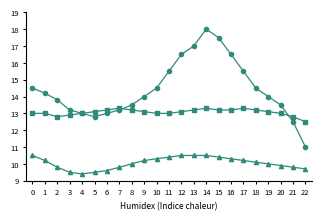

What is the total value across all series at 11?

38.9